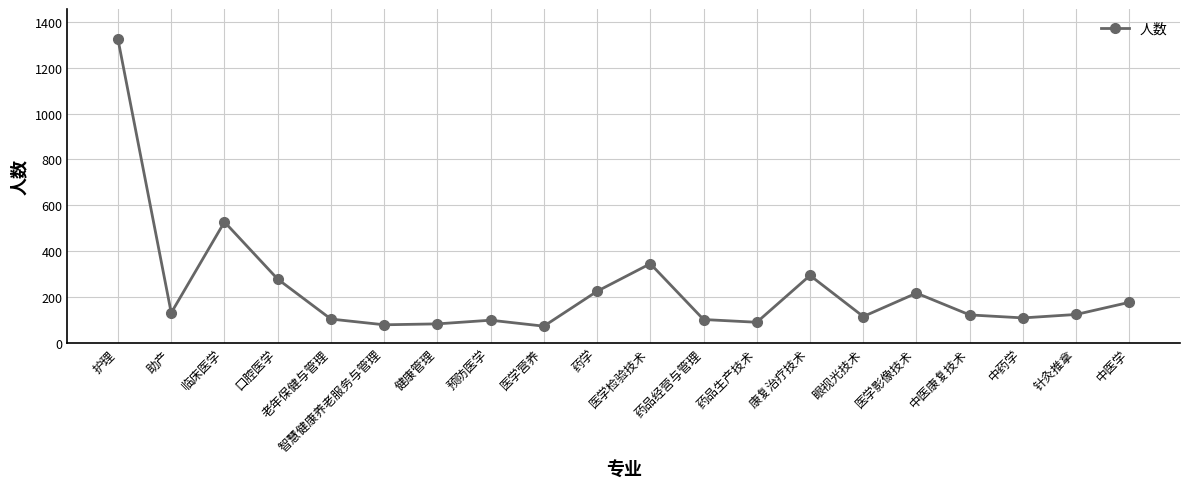

What is the sum of all values?

4636